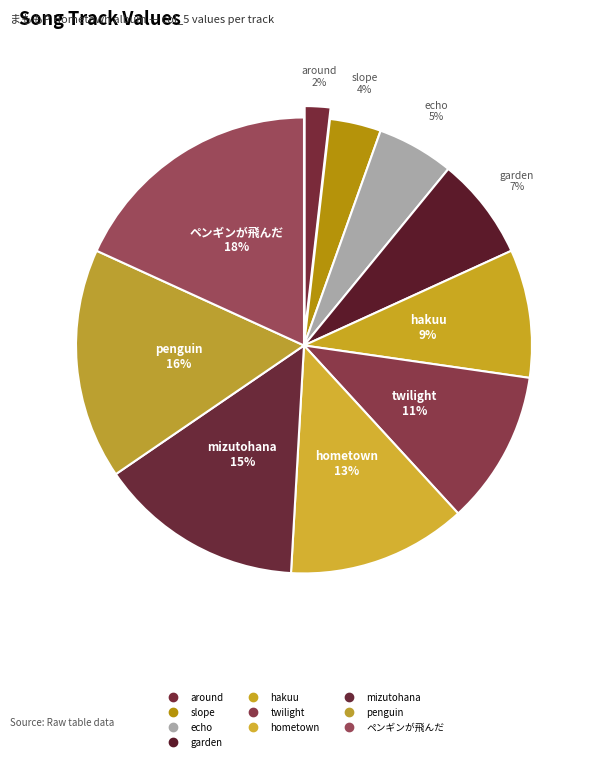

How many slices are in this pie chart?

10